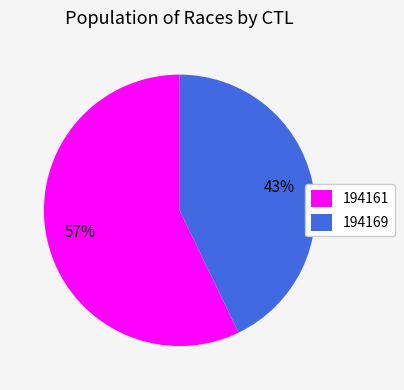

Is it true that 194169 is 36% of the pie?

False